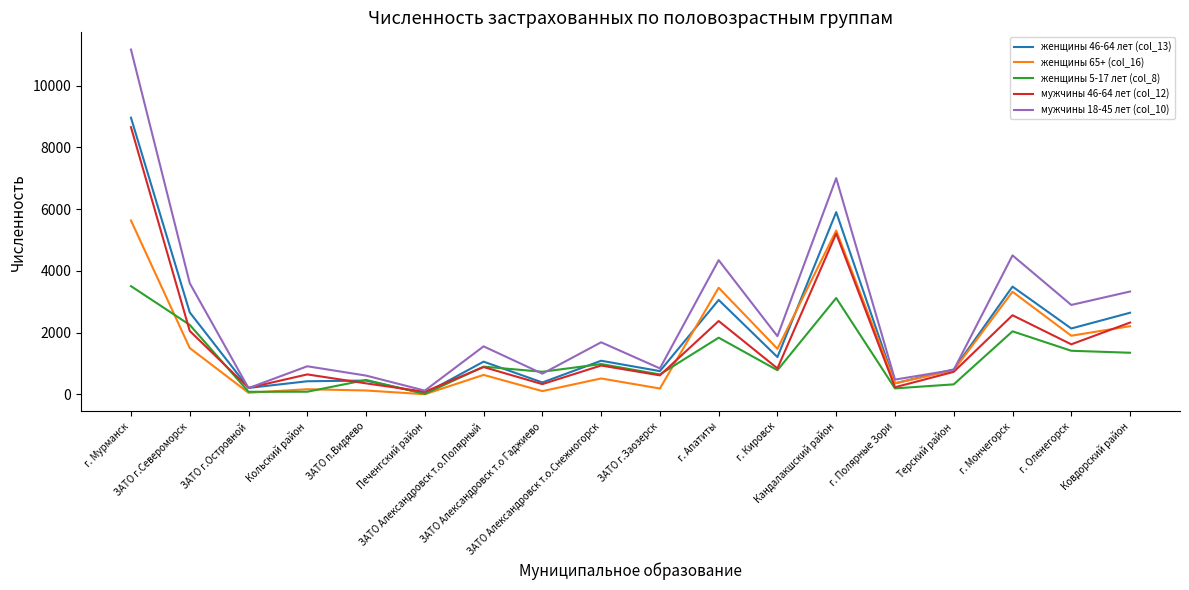

Is this an area chart (filled region under the line)?

No